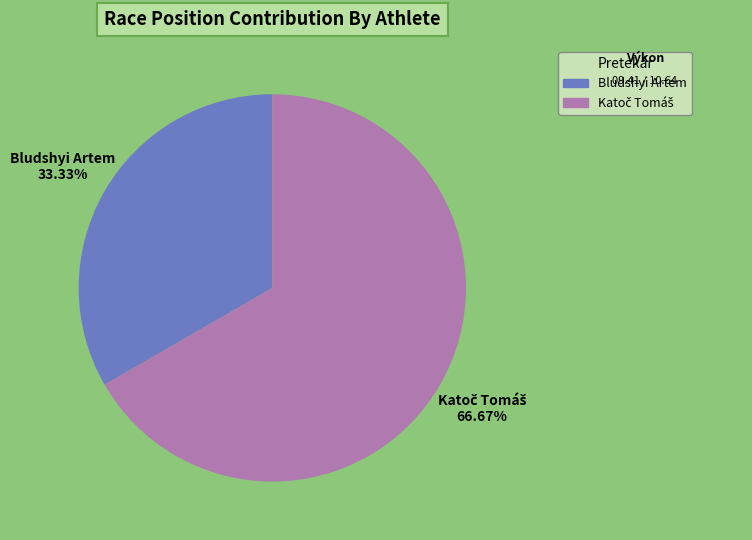

Which category has the smallest portion of the pie?

Bludshyi Artem